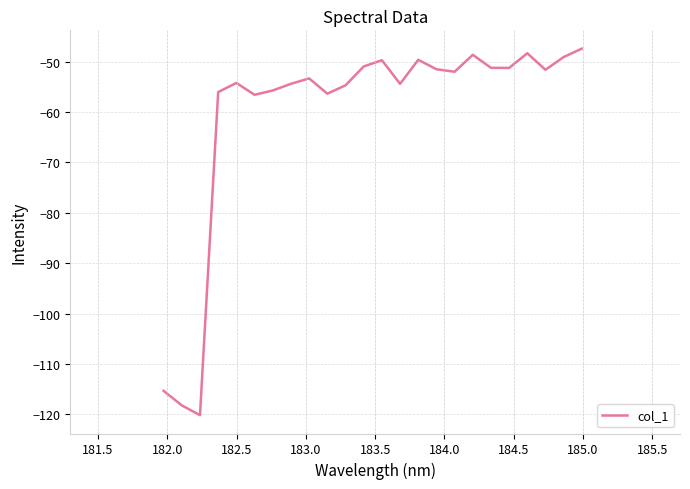

What is the difference between the maximum and minimum values?

72.7